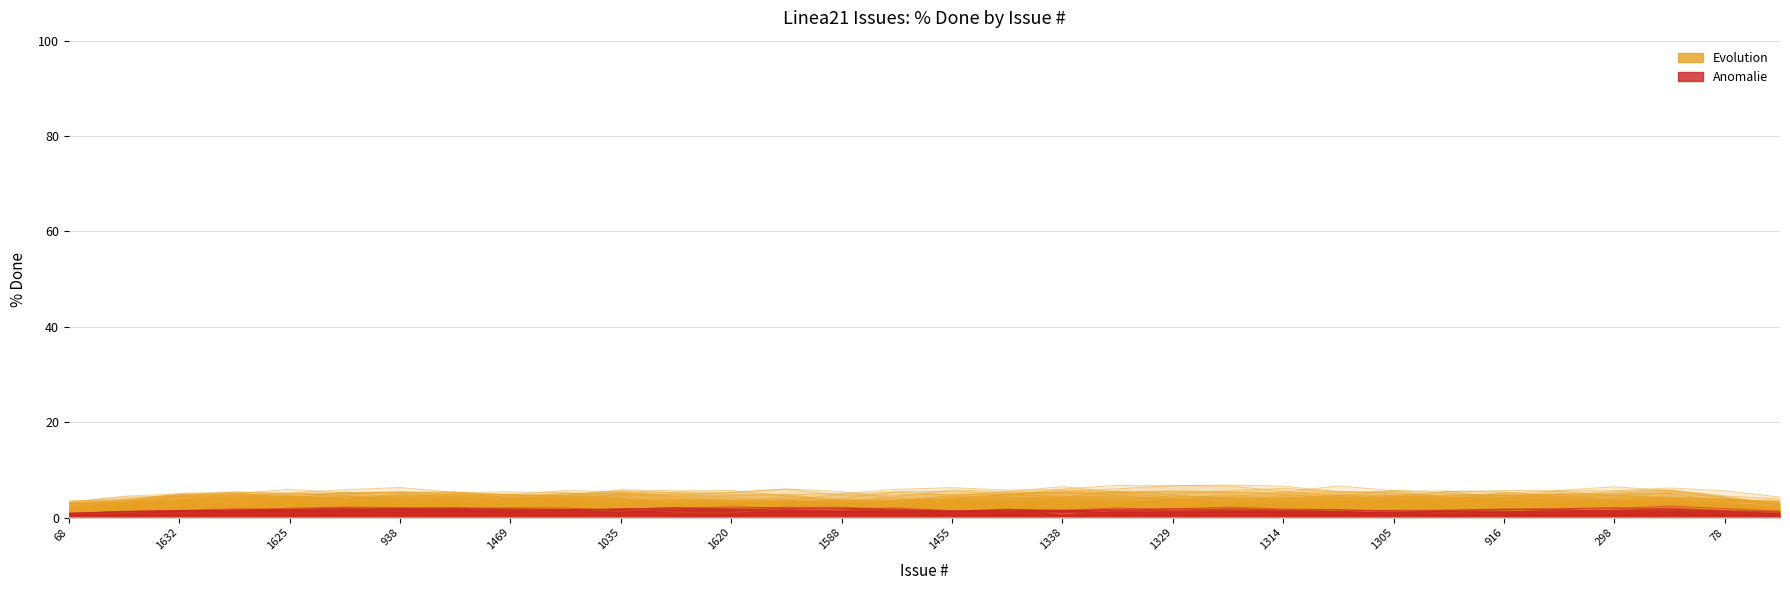

Rank the categories by Anomalie value from lowest to highest.

68, 26, 1632, 25, 1625, 27, 28, 24, 31, 30, 29, 16, 938, 78, 17, 23, 1469, 298, 18, 22, 1305, 916, 1314, 1329, 1338, 1035, 1455, 21, 19, 1620, 20, 1588